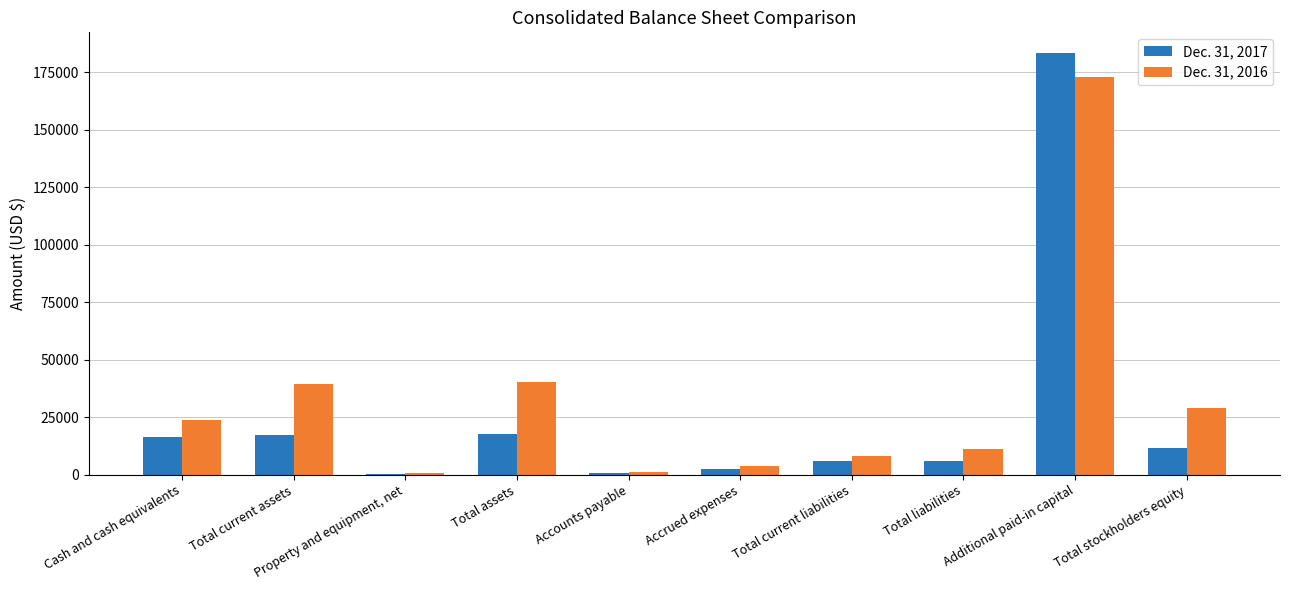

Count the number of categories in the chart.

10